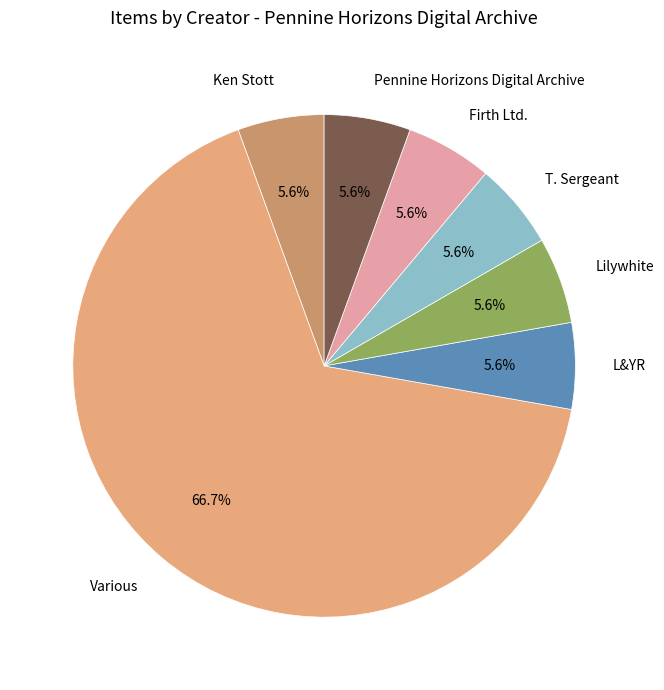

How many slices are in this pie chart?

7